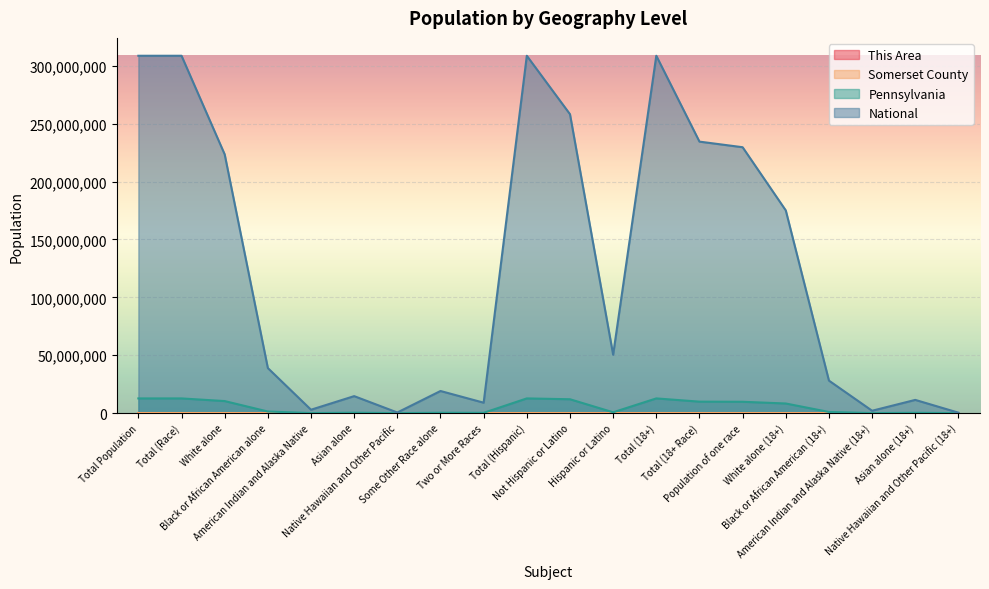

Which series has the largest range (max minus min)?

National